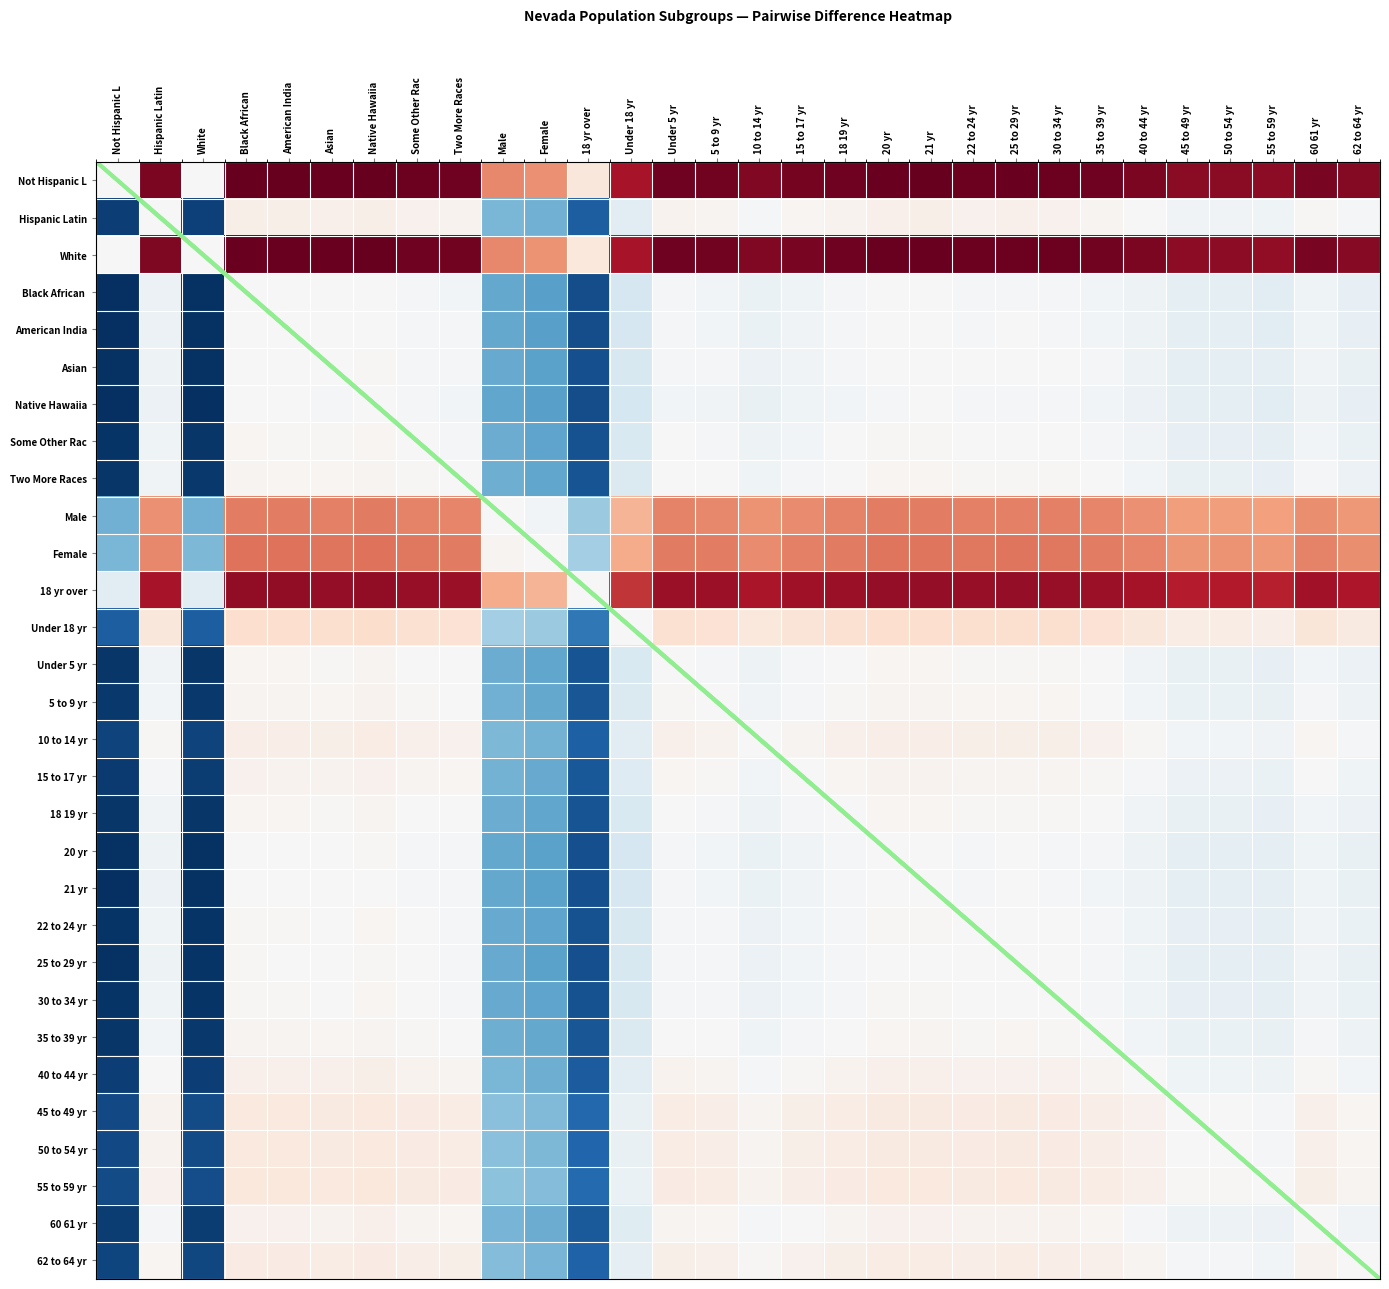

Is the value of Some Other Rac at 18 19 yr greater than the value of Not Hispanic L at 18 19 yr?

No